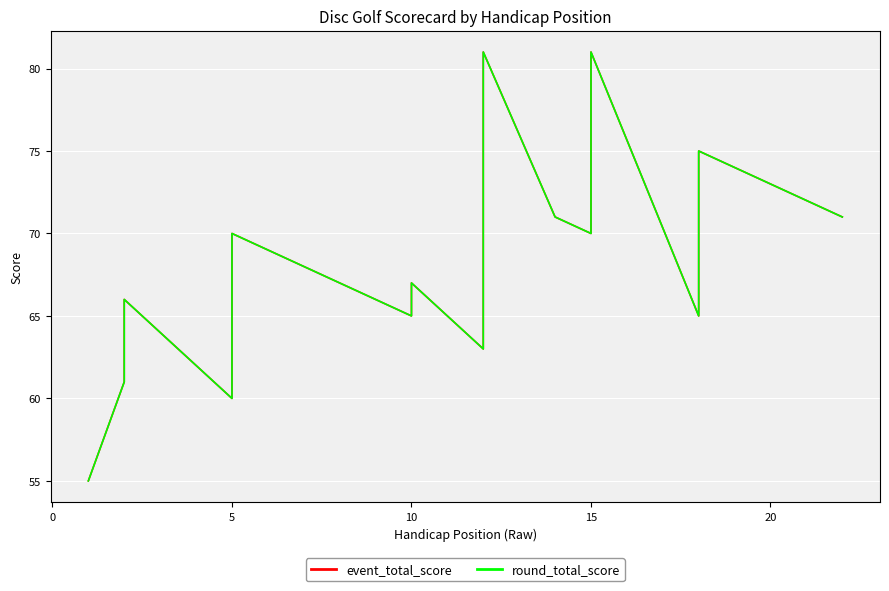

At which category is the sum across all series the highest?

12